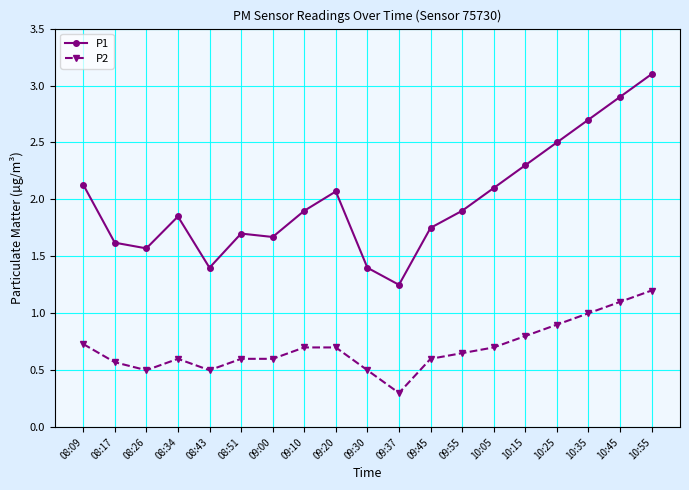

Is it true that P1 equals 2.5 at 09:00?

False